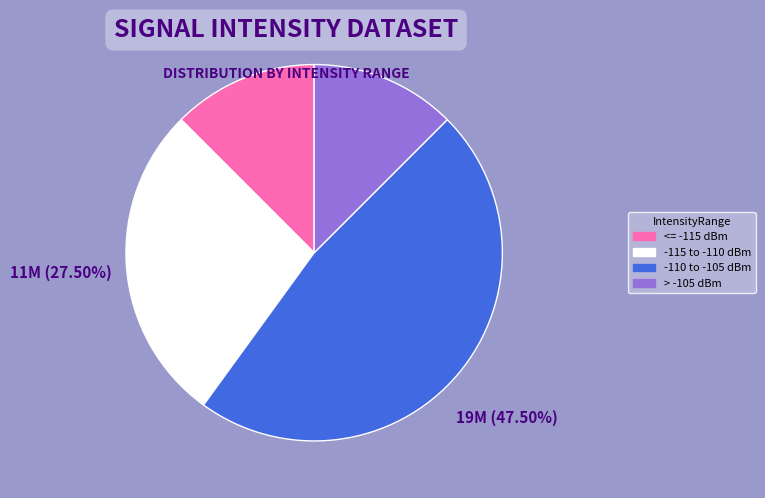

Does any single category account for the majority?

No